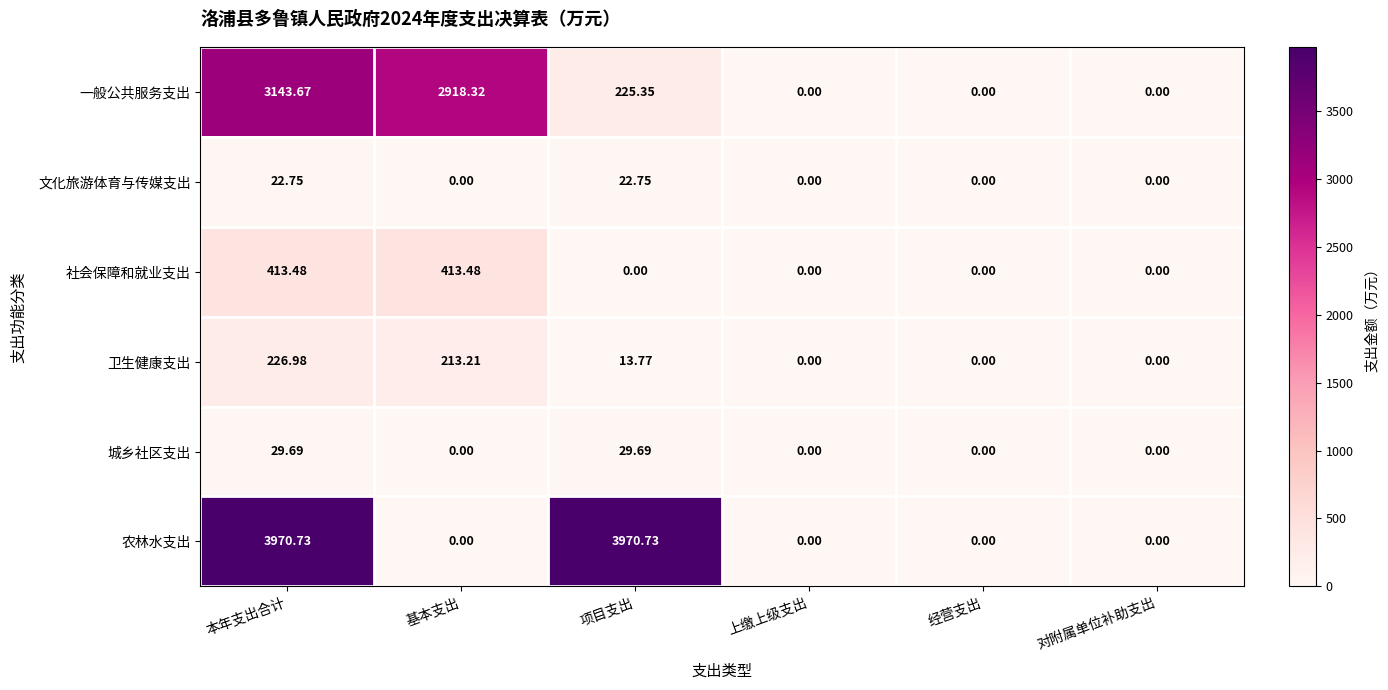

Which series has the largest total across all categories?

农林水支出